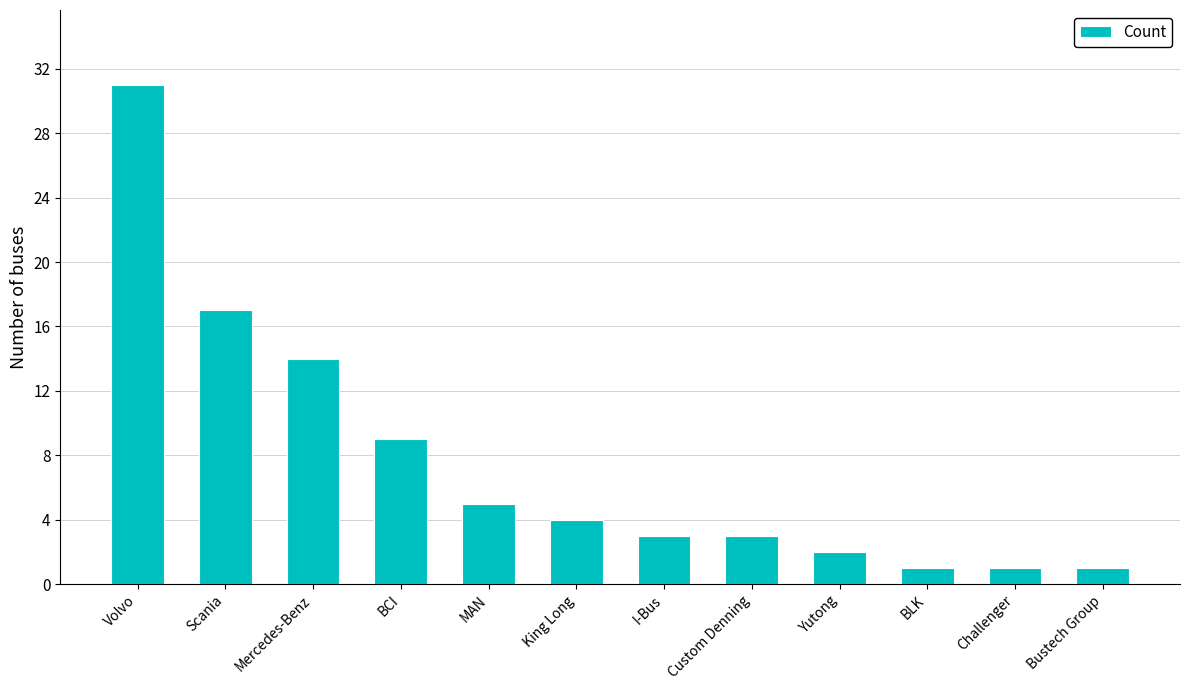

How many data points does each series have?

12